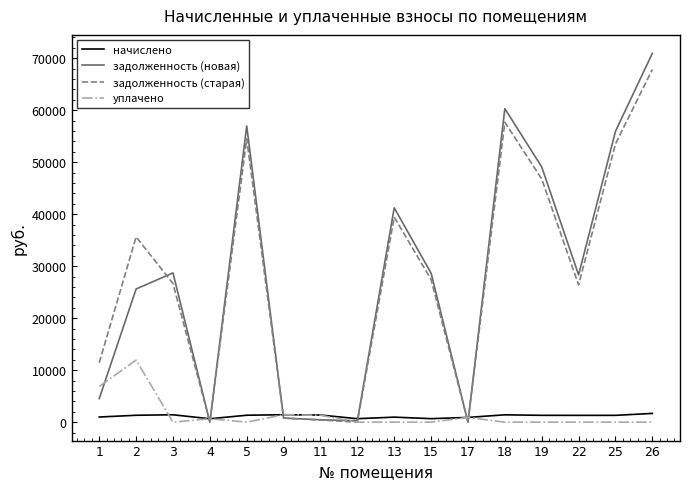

What is the maximum value shown in the chart?

70935.0